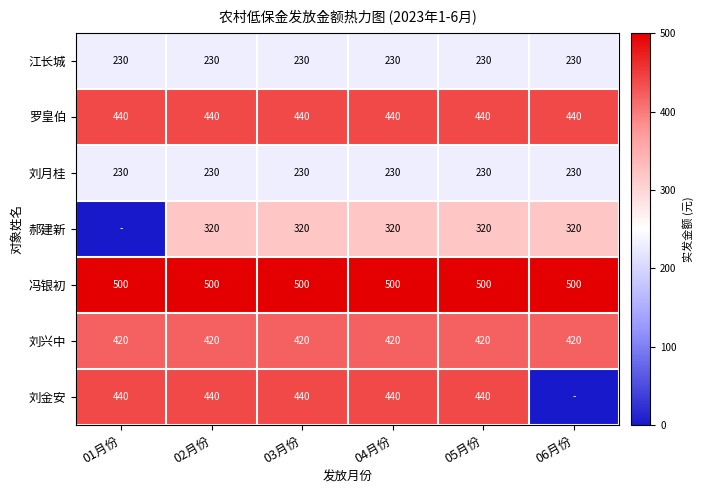

What is the total value across all series at 04月份?

2580